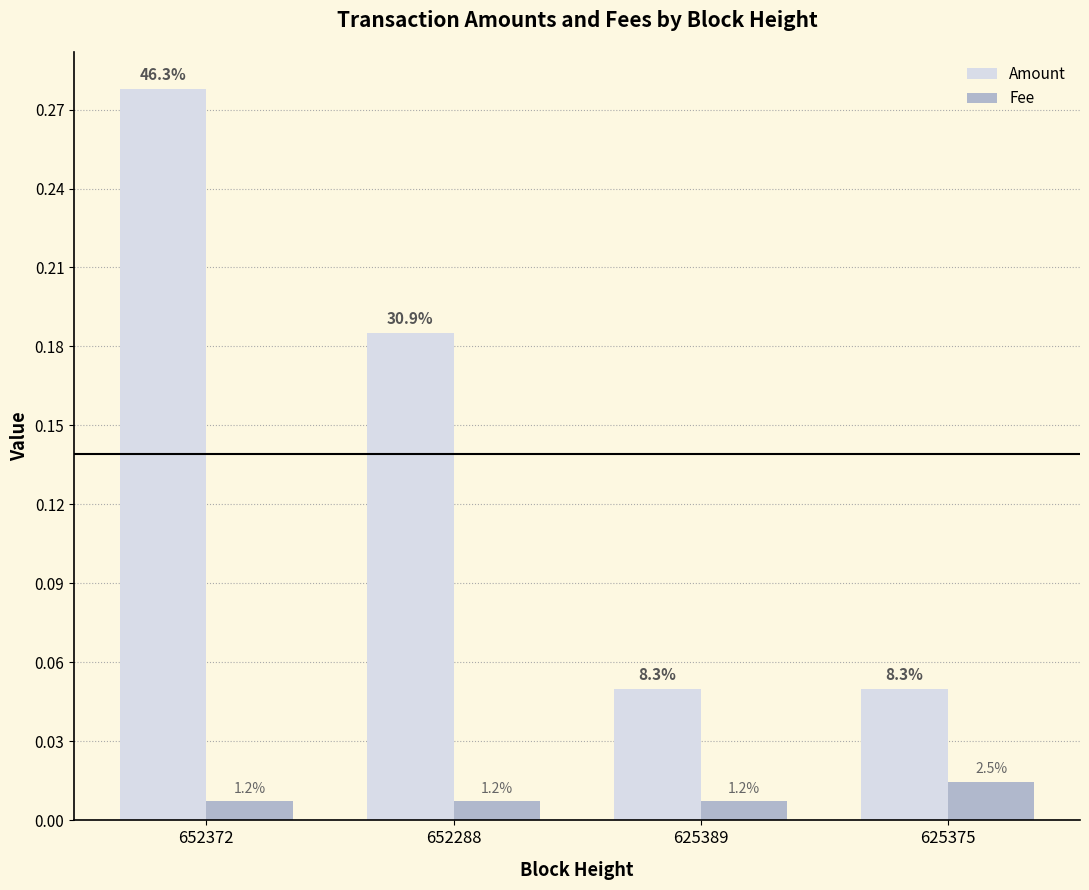

Reading left to right, what are all the values shown in this chart?

Amount: 652372=0.3	652288=0.2	625389=0.1	625375=0.1
Fee: 652372=0.0	652288=0.0	625389=0.0	625375=0.0